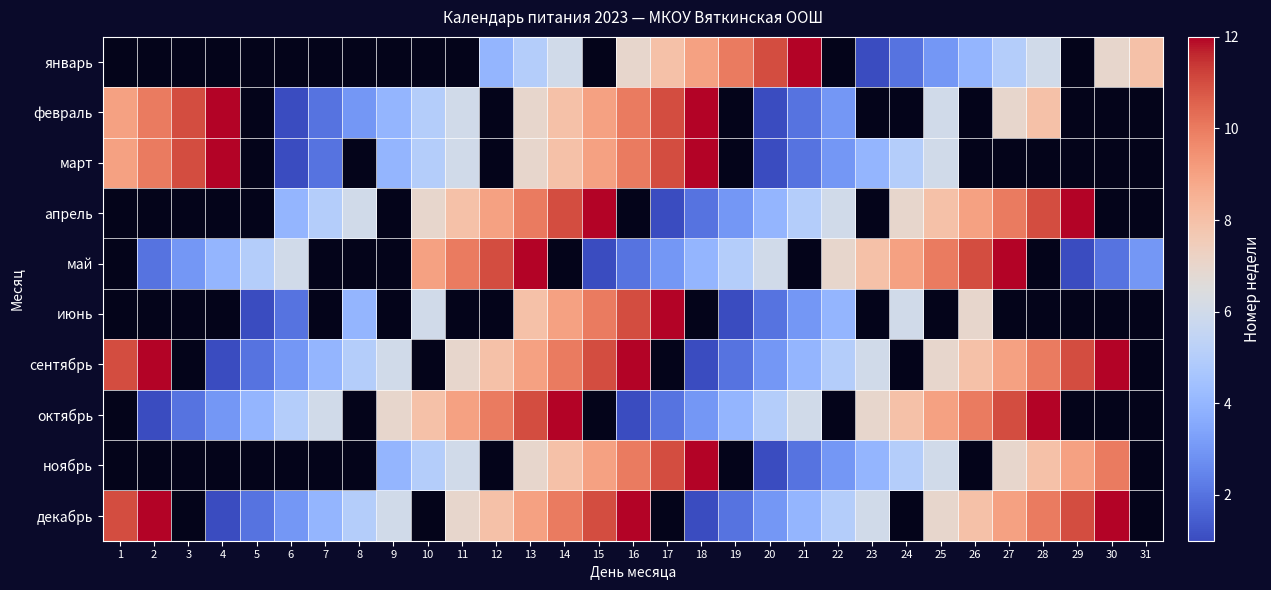

Which has a higher value, 22 or 4?

4